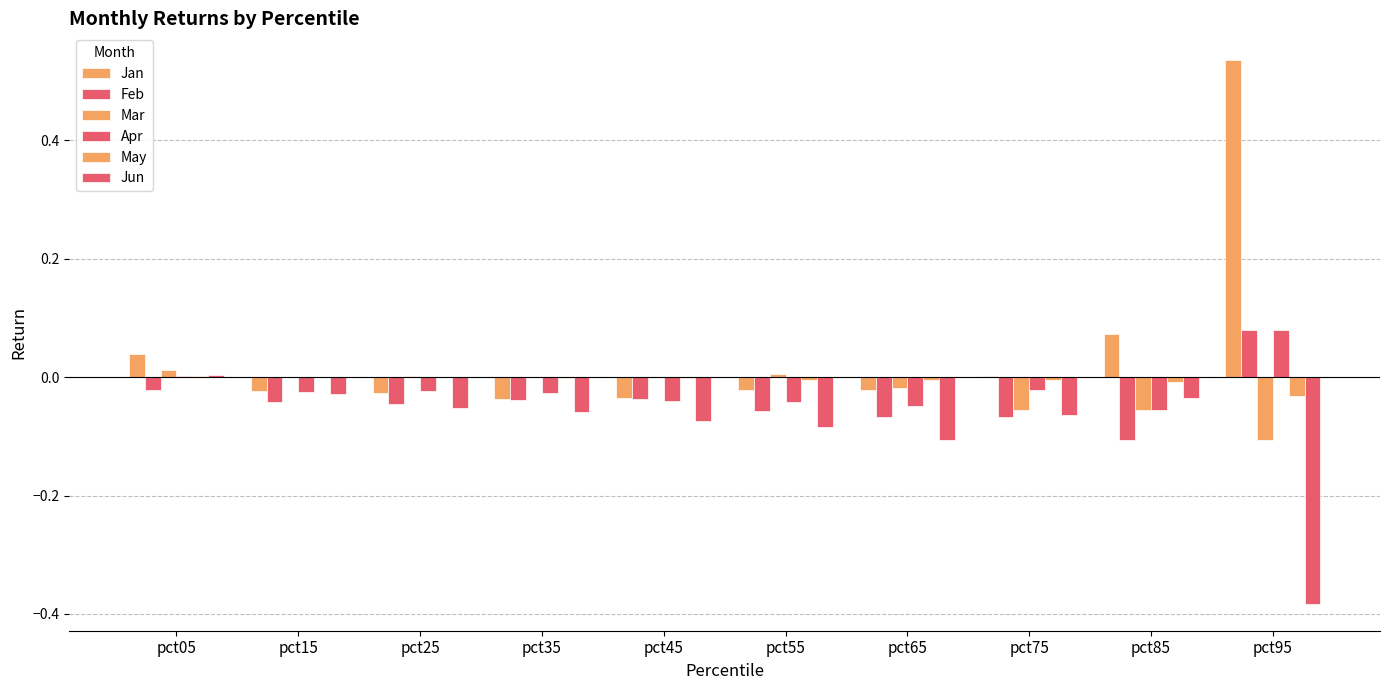

How many data points in Jun are above 0?

1